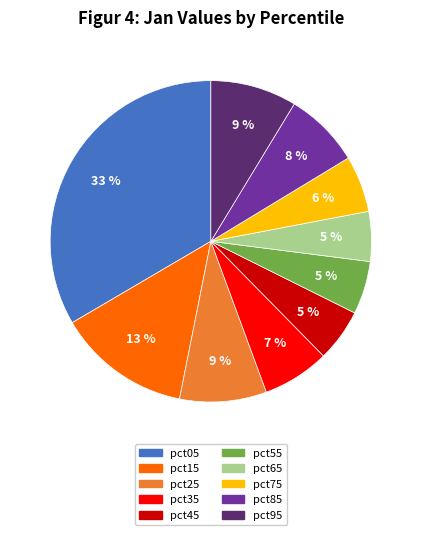

To the nearest percent, what is the difference between the pct15 and pct65 slice percentages?

8%